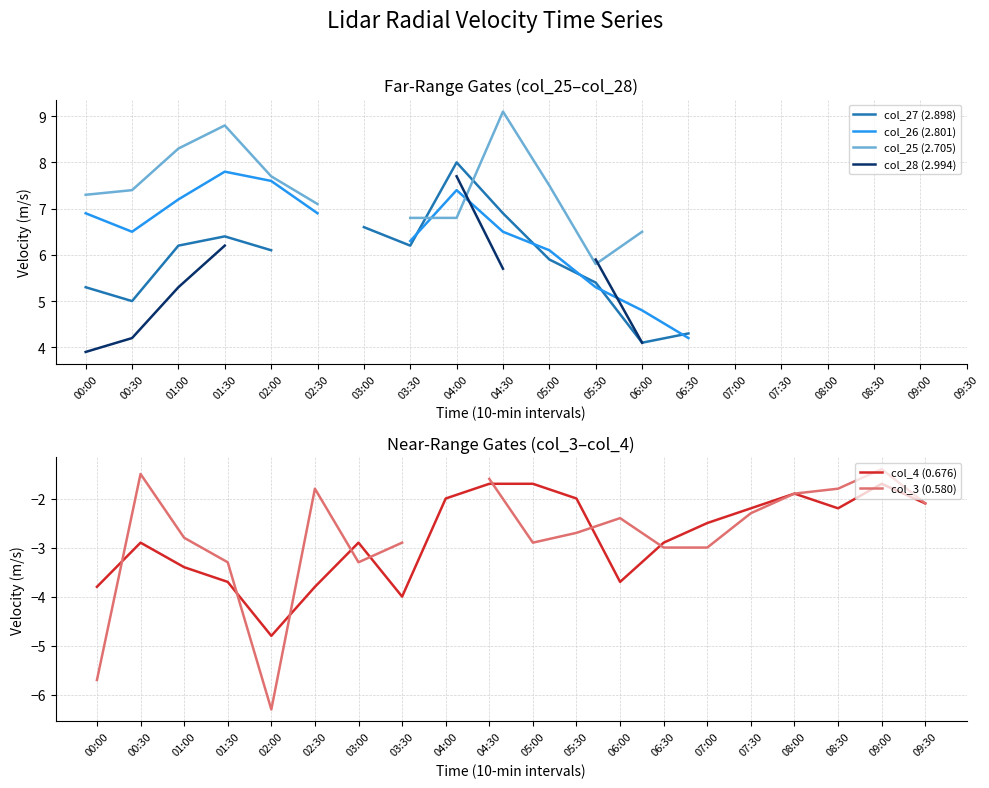

Which has a higher value, 07:00 or 05:00?

05:00